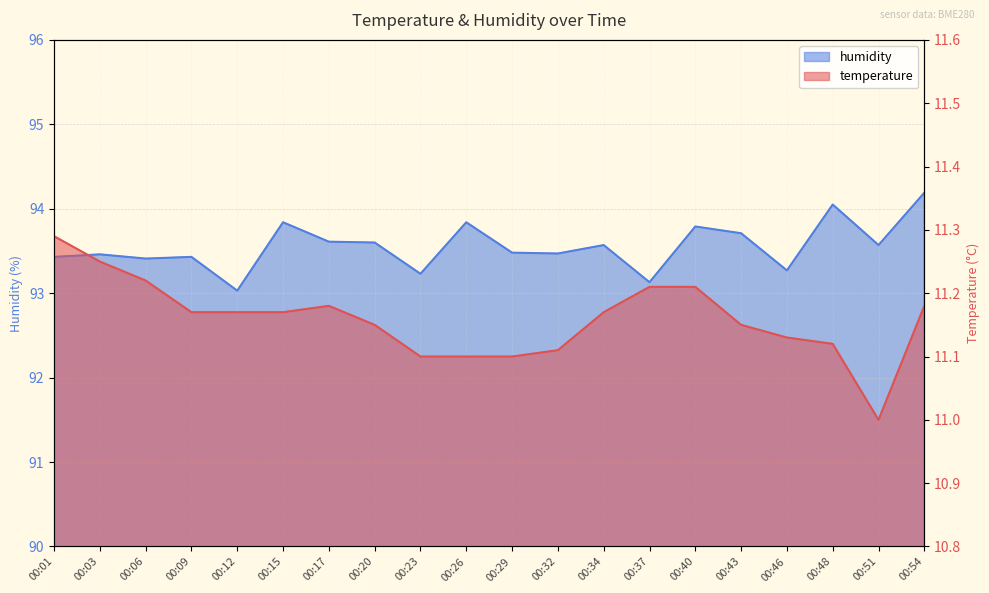

What is the value of the temperature point at the 13th from the left?

11.2